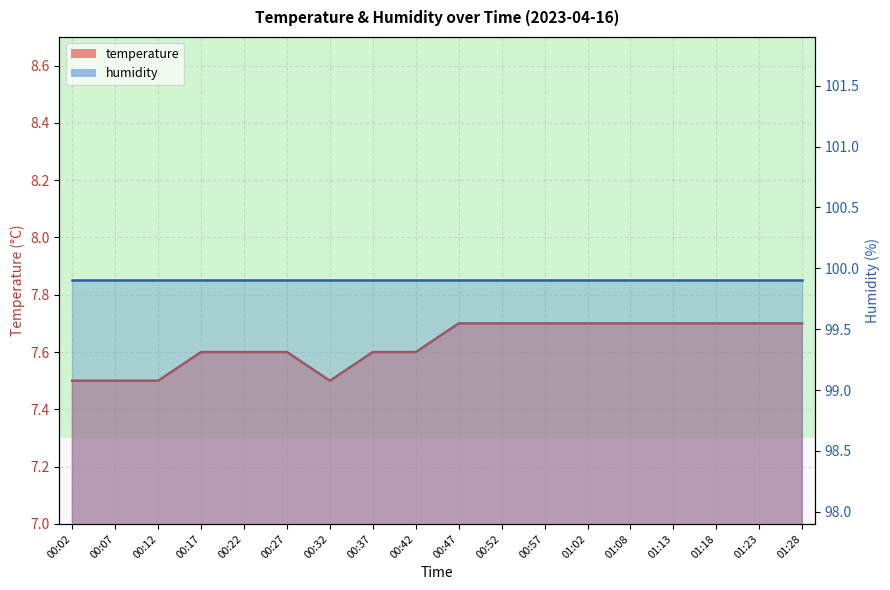

True or false: the data shows 7.7 at 00:47.

True